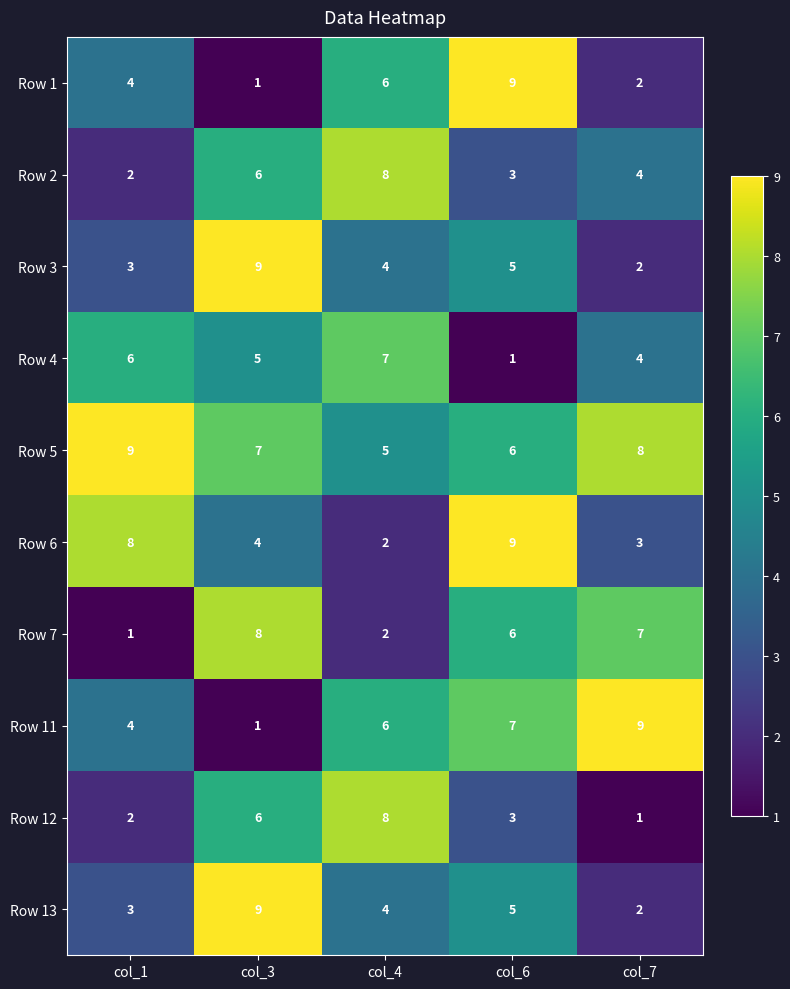

What is the smallest value displayed?

1